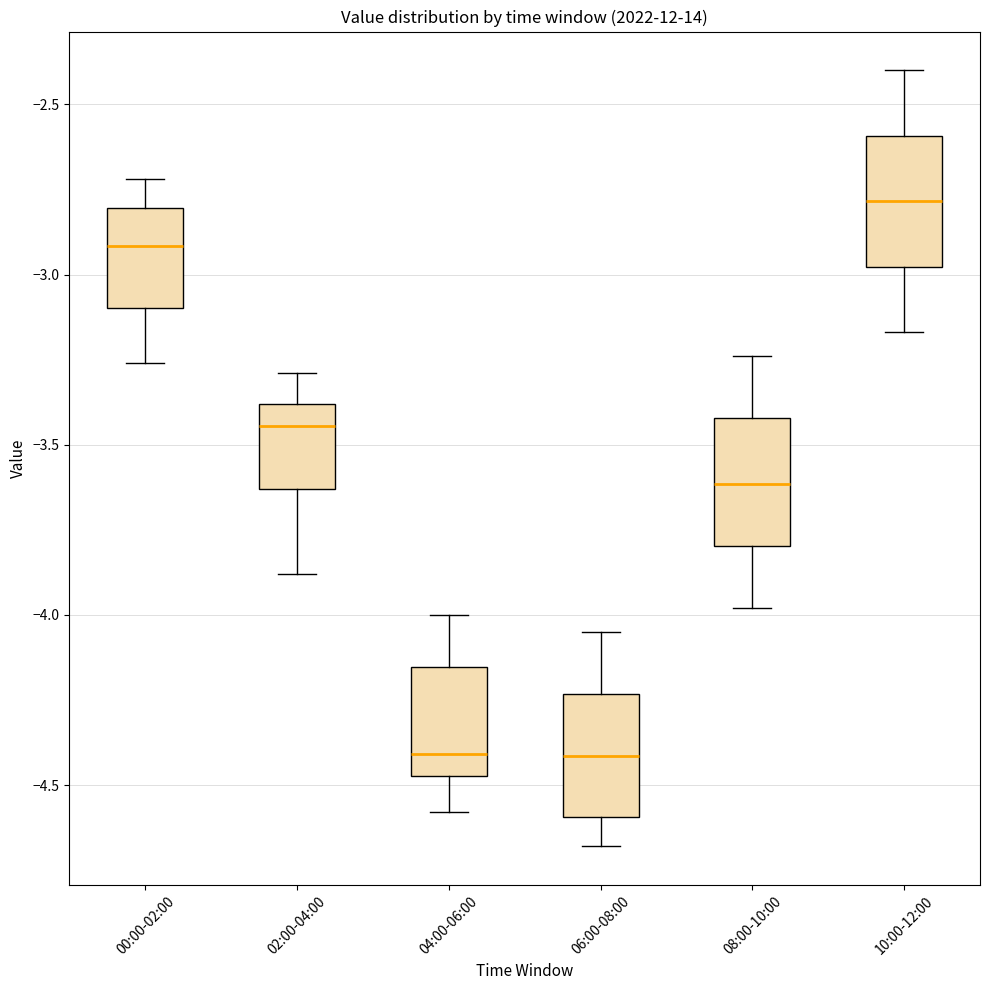

Where does the lower whisker of the box for 08:00-10:00 end on the y-axis? The values are not printed on the chart, so give them approximately, as read against the axis.

-4.00